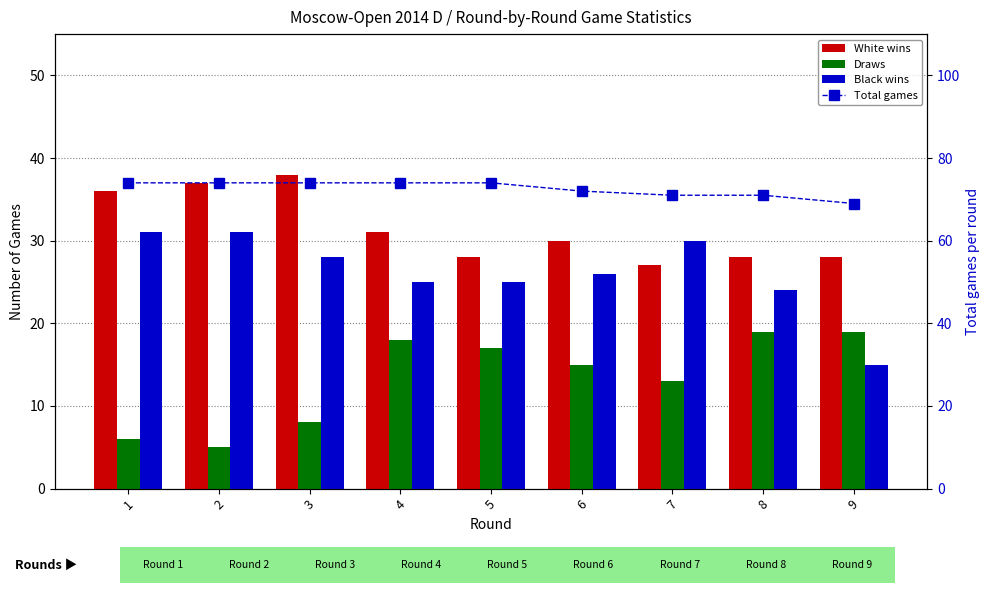

Reading left to right, what are all the values shown in this chart?

White wins: 1=36	2=37	3=38	4=31	5=28	6=30	7=27	8=28	9=28
Draws: 1=6	2=5	3=8	4=18	5=17	6=15	7=13	8=19	9=19
Black wins: 1=31	2=31	3=28	4=25	5=25	6=26	7=30	8=24	9=15
Total games: 1=74	2=74	3=74	4=74	5=74	6=72	7=71	8=71	9=69